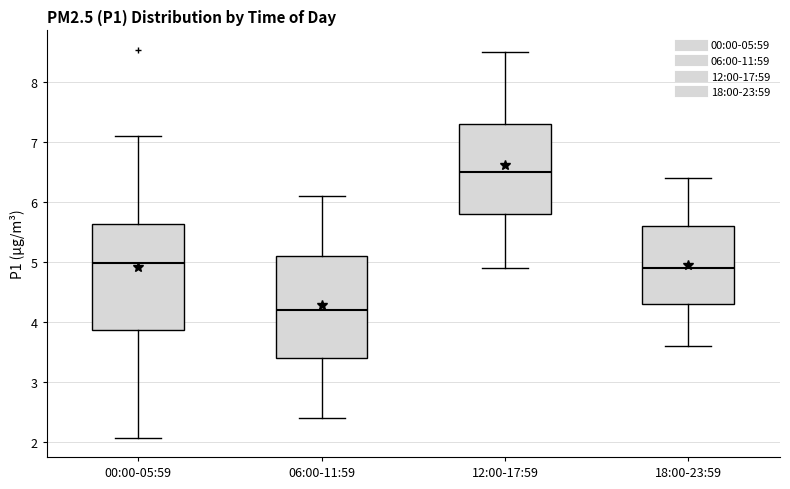

Reading left to right, read every box against the y-axis: the position of its median line, the range the box covers, and the ends of its whiskers. The values are not printed on the chart, so give them approximately, as read against the axis.

00:00-05:59: median 5.0, box 3.9 to 5.6, whiskers 2.1 to 7.1
06:00-11:59: median 4.2, box 3.4 to 5.1, whiskers 2.4 to 6.1
12:00-17:59: median 6.5, box 5.8 to 7.3, whiskers 4.9 to 8.5
18:00-23:59: median 4.9, box 4.3 to 5.6, whiskers 3.6 to 6.4